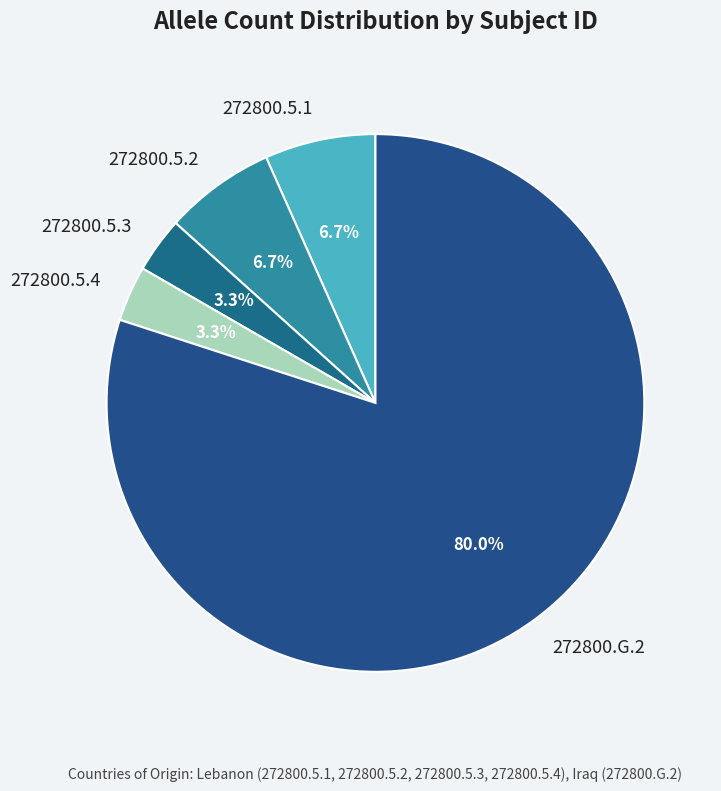

To the nearest percent, what portion does 272800.5.4 represent?

3%